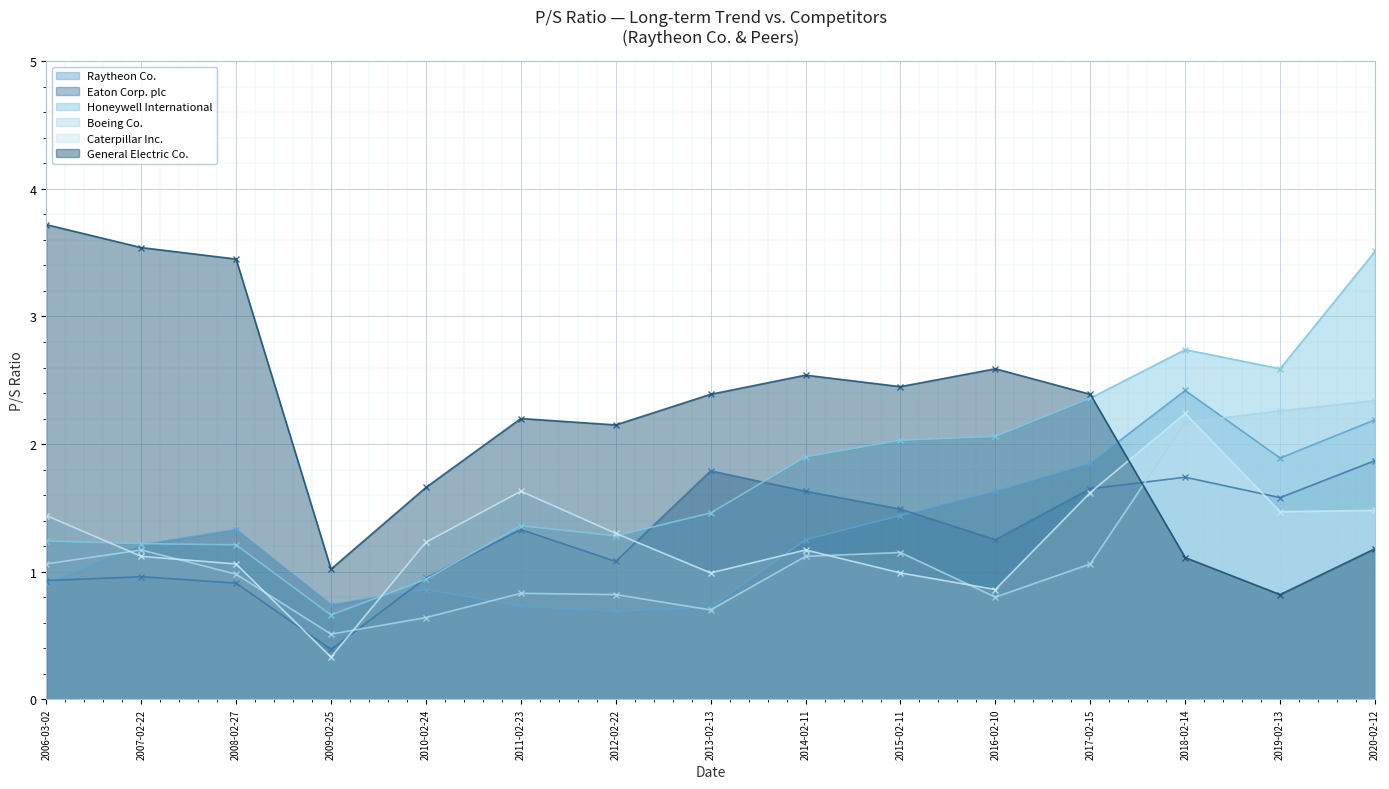

Which series ends up on top after the final intersection of Raytheon Co. and Caterpillar Inc.?

Raytheon Co.